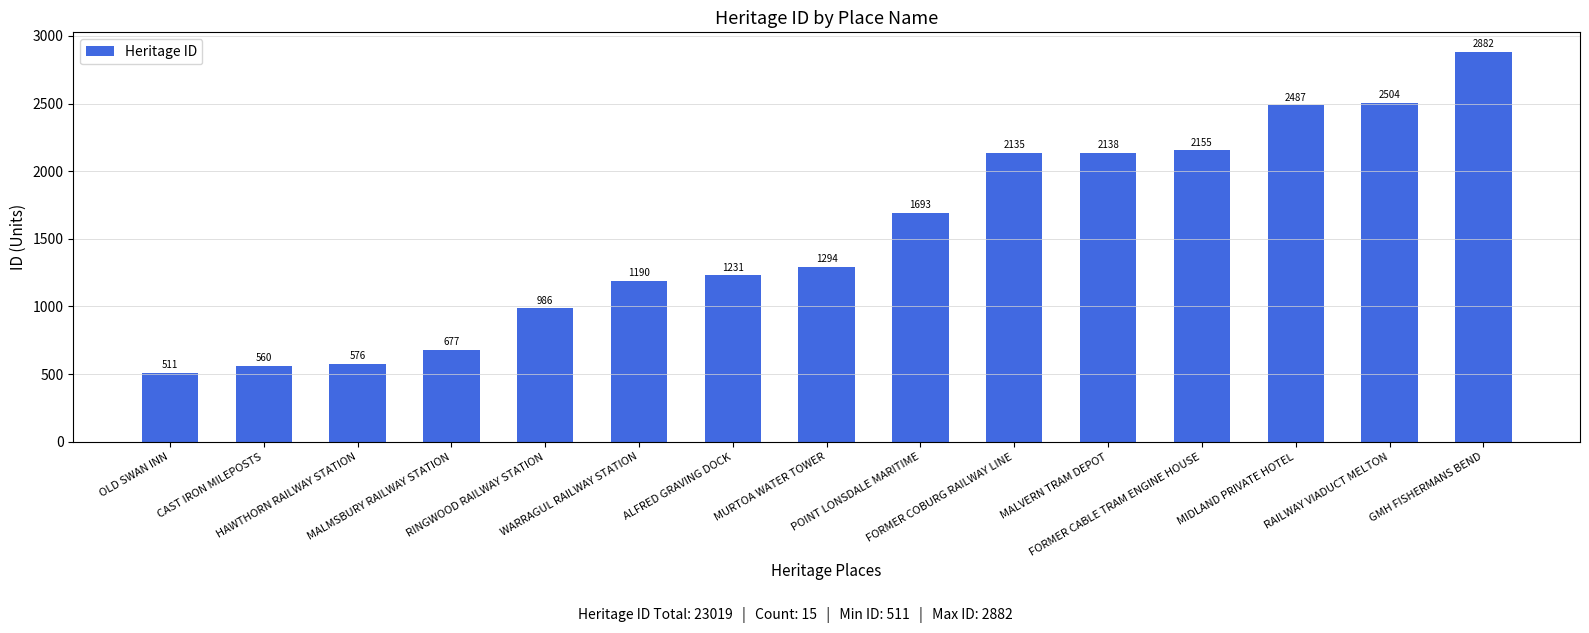

Reading left to right, extract all data points from this chart.

511	560	576	677	986	1190	1231	1294	1693	2135	2138	2155	2487	2504	2882